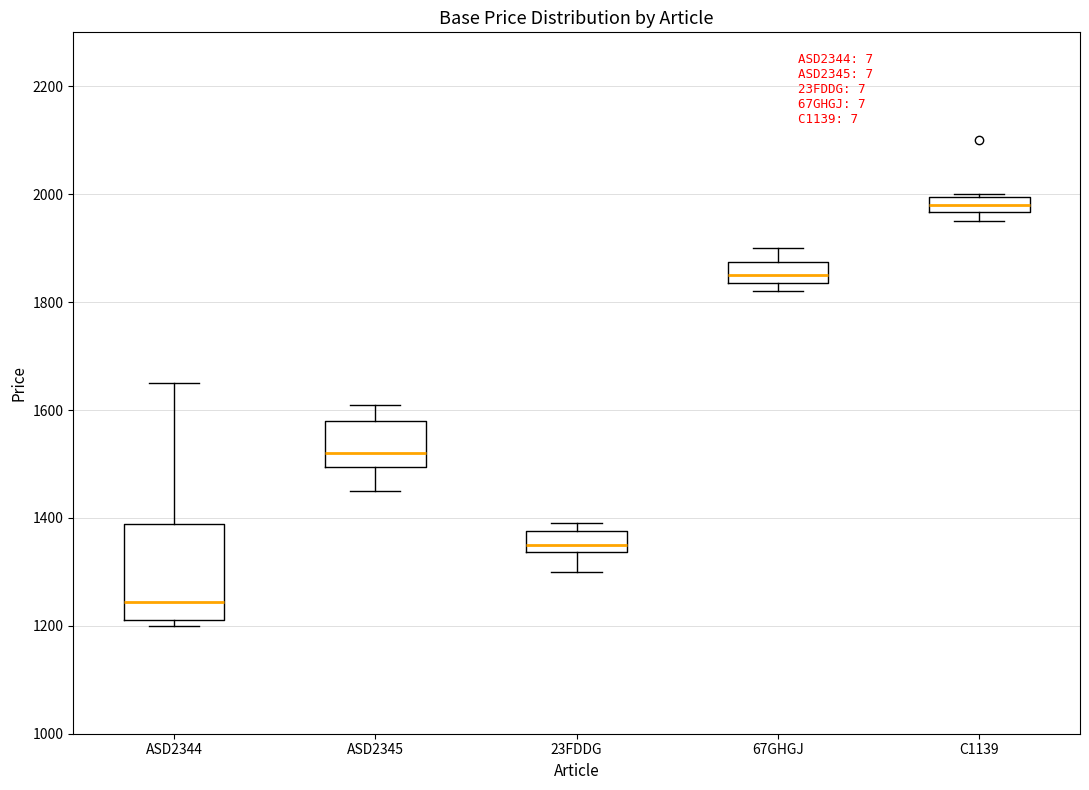

Where does the median line of the box for ASD2345 sit on the y-axis? The values are not printed on the chart, so give them approximately, as read against the axis.

1520